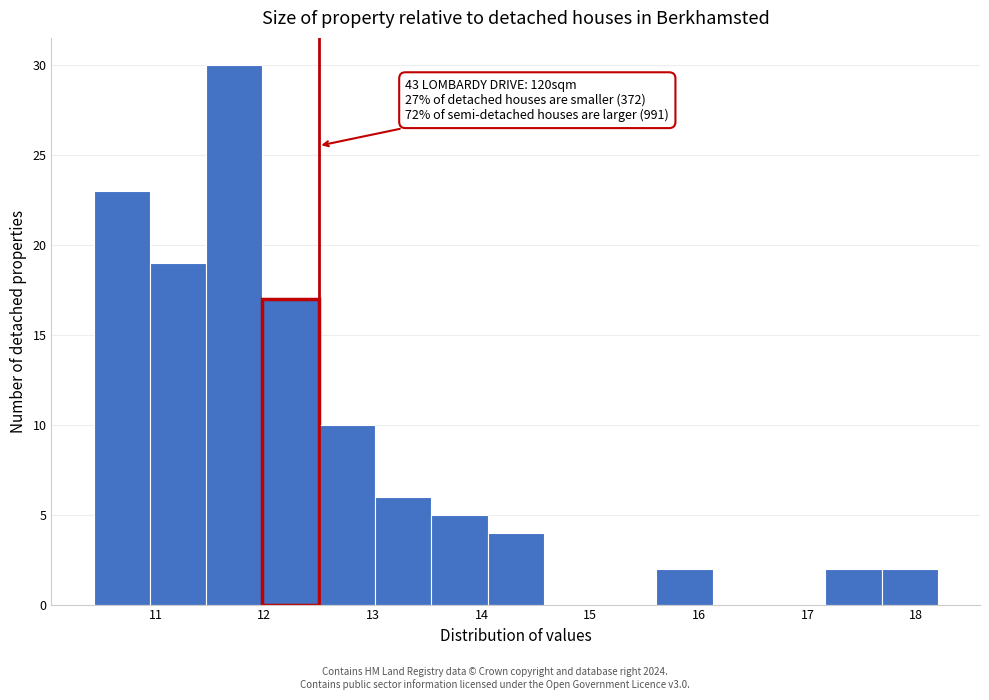

Which range on the x-axis has the tallest bar?

11.5 to 12.0